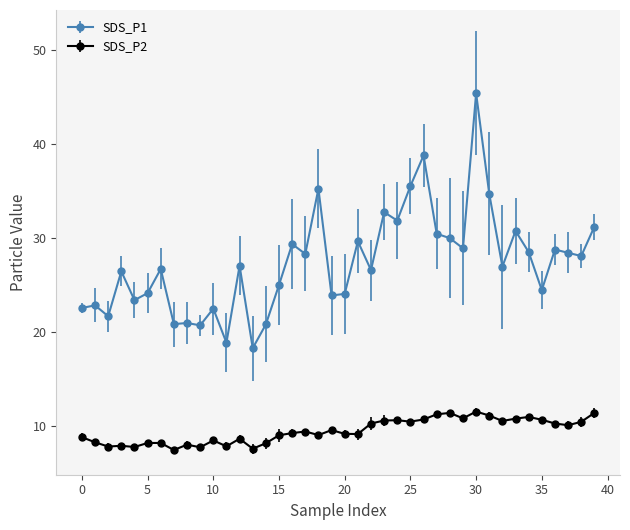

Rank the series by their maximum value, from lowest to highest.

SDS_P2, SDS_P1